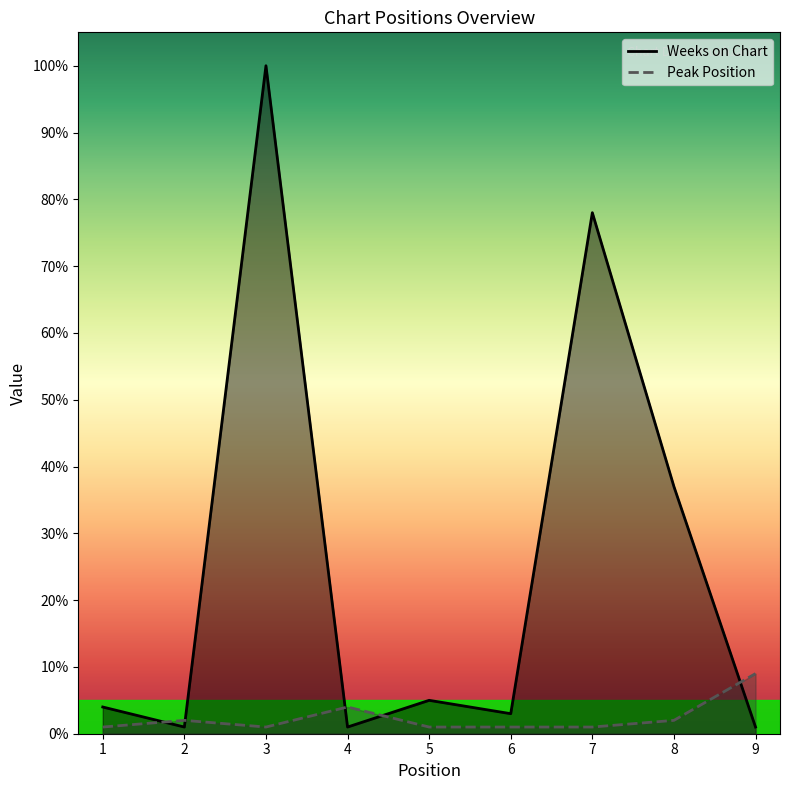

After their last crossing, which series has the higher values: Weeks on Chart or Peak Position?

Peak Position